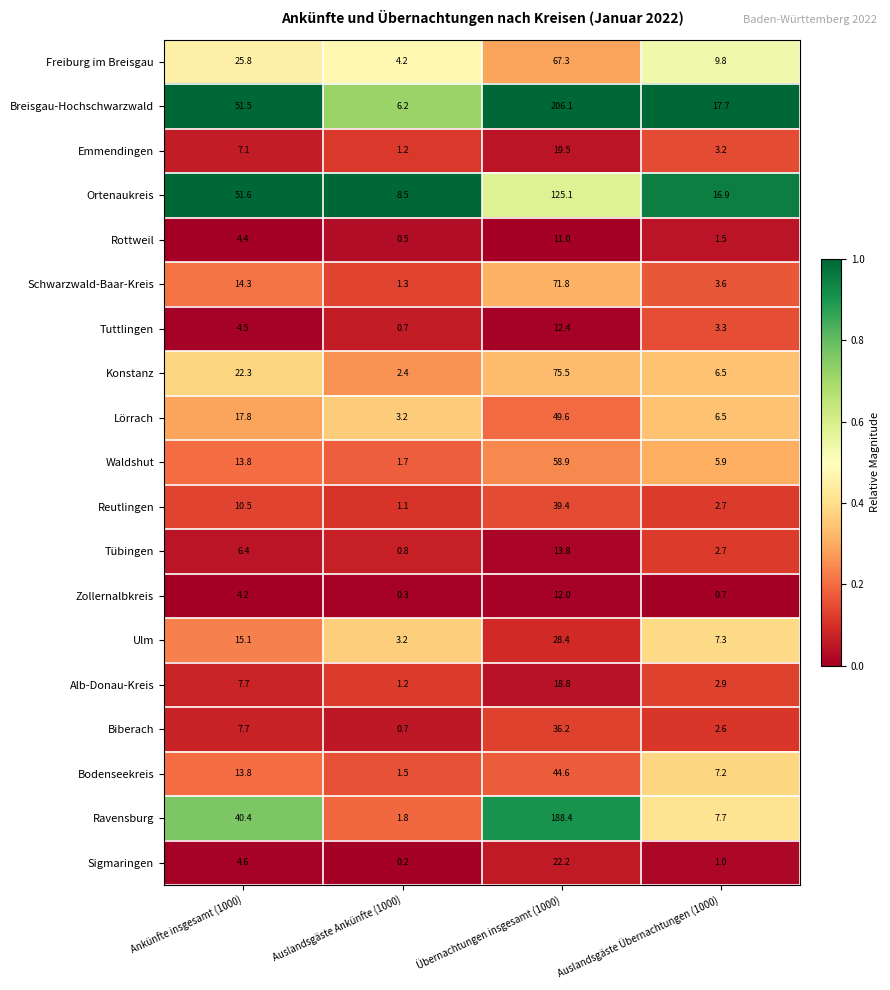

The Schwarzwald-Baar-Kreis series shows 1.3 at Auslandsgäste Ankünfte (1000). True or false?

True